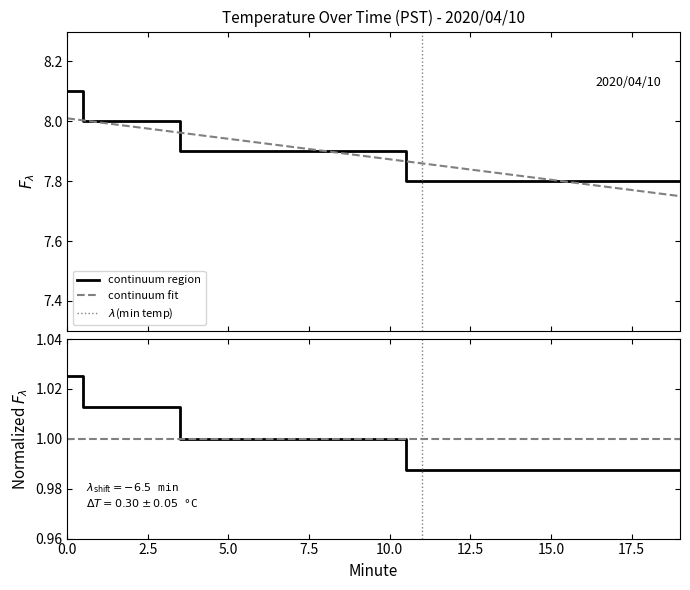

True or false: the data has more than 0 interior local peaks.

False